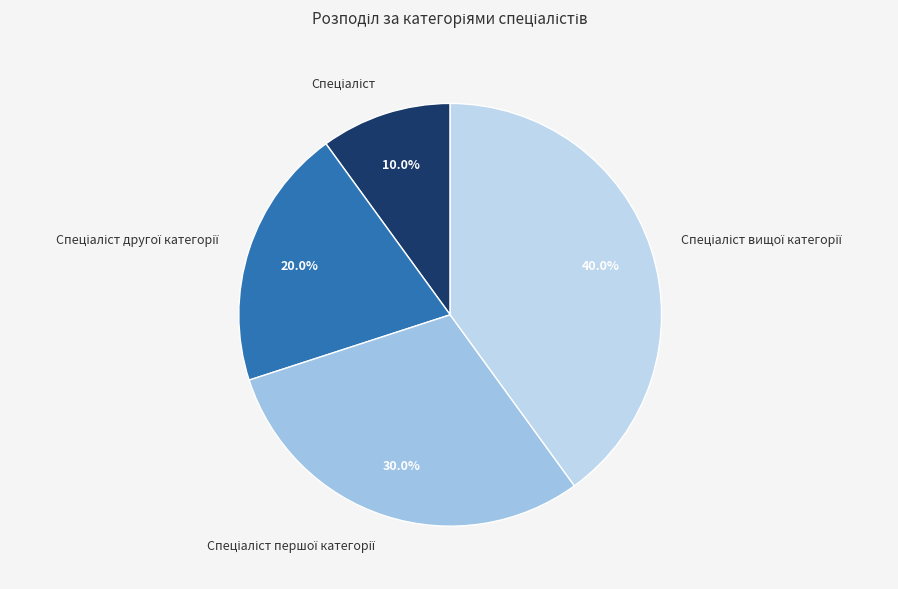

To the nearest percent, what is the average slice percentage?

25%